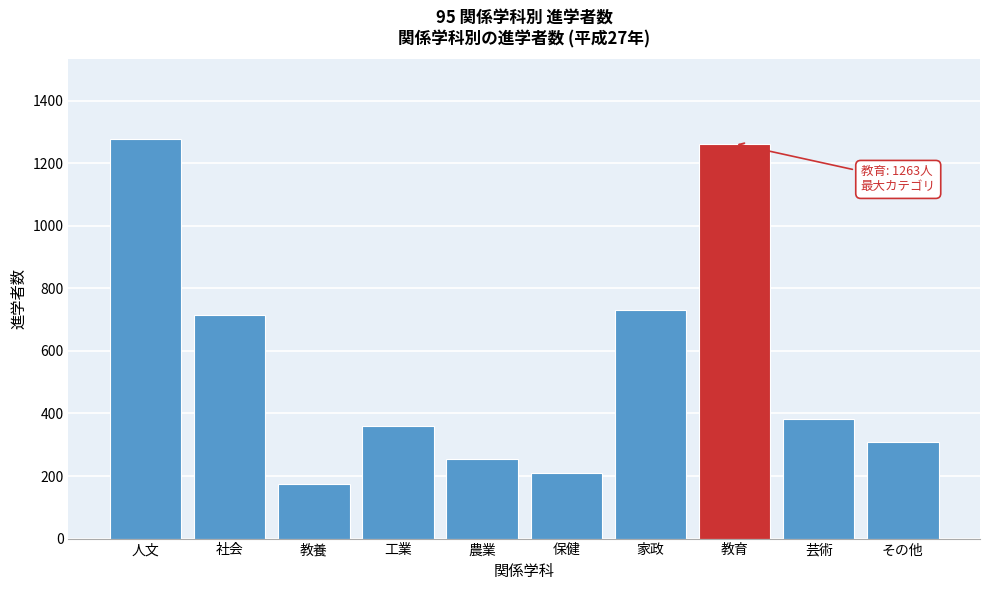

Reading left to right, list all the values displayed in this chart.

1278	716	175	359	253	210	730	1263	383	308